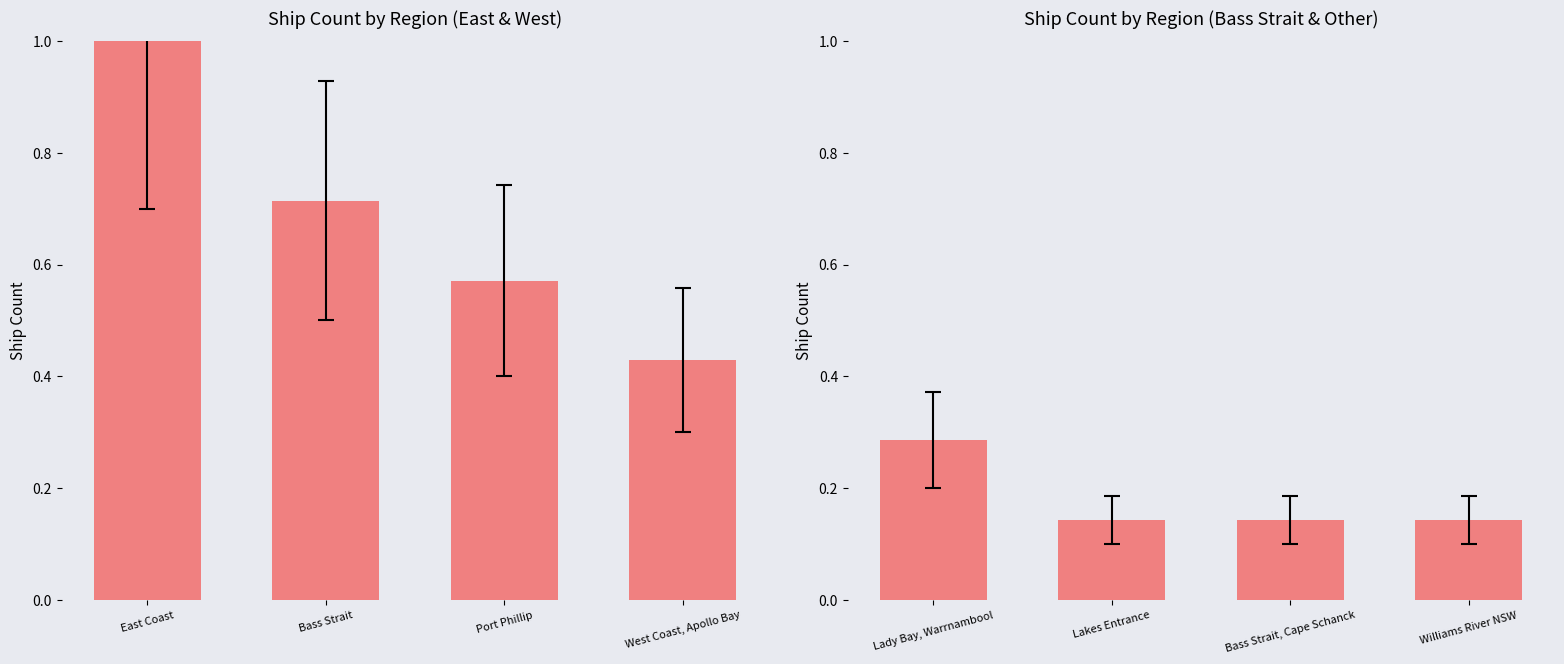

True or false: the data shows 0.2 at Lakes Entrance.

False